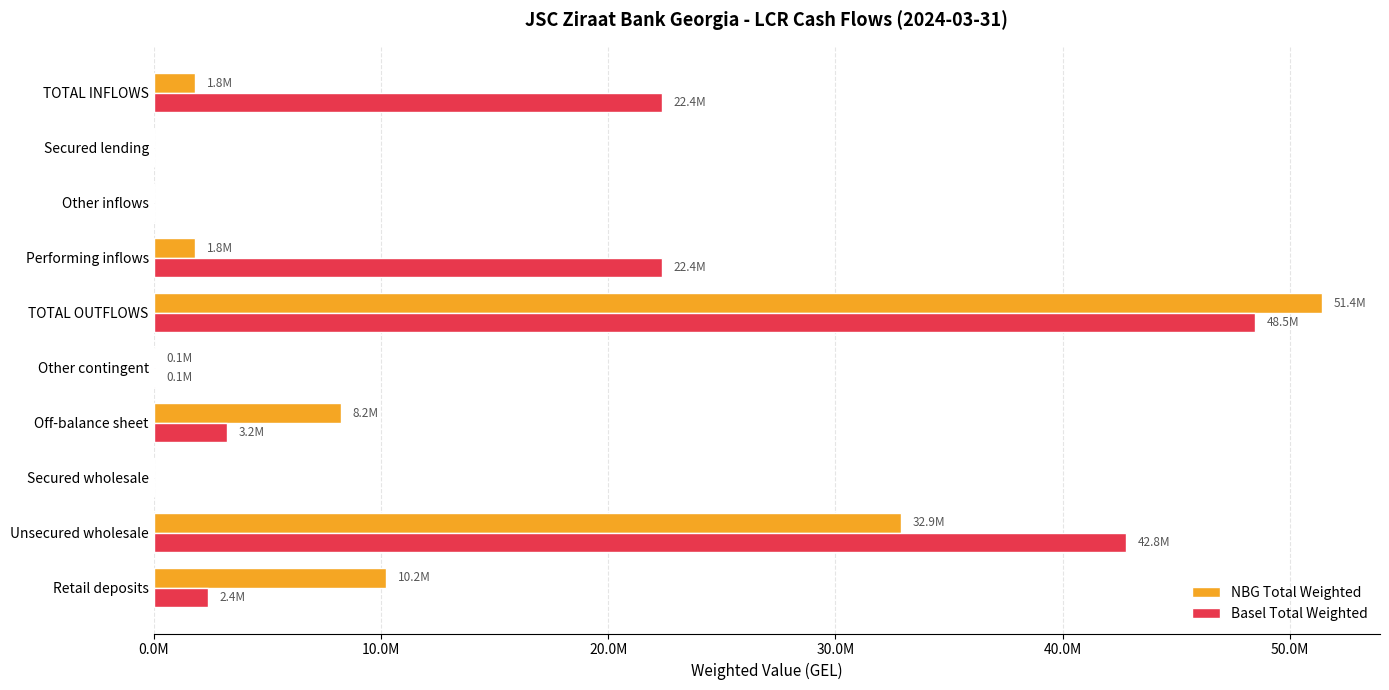

What are all the series names shown in the legend?

NBG Total Weighted, Basel Total Weighted